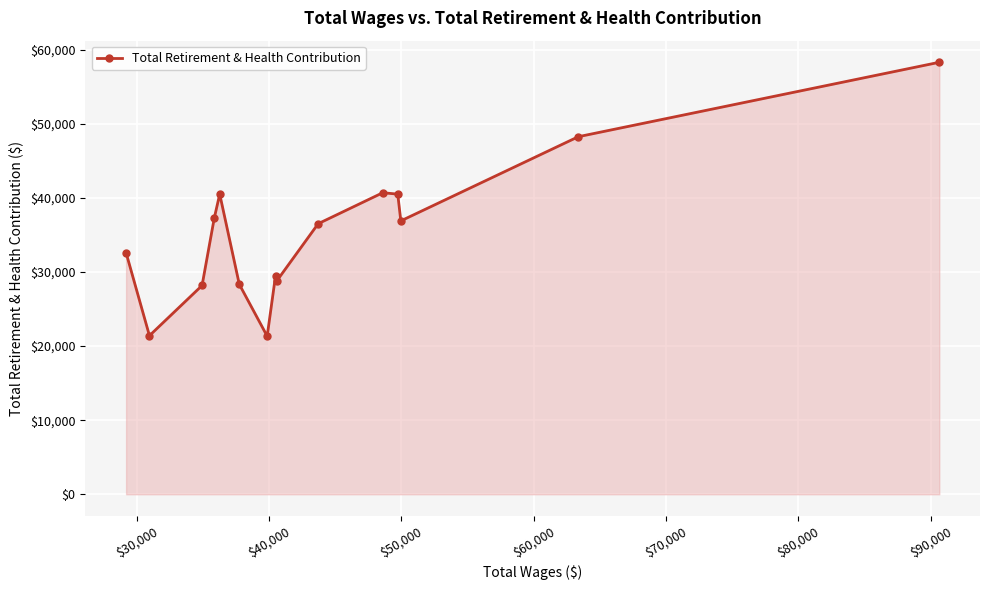

What is the average value?

35268